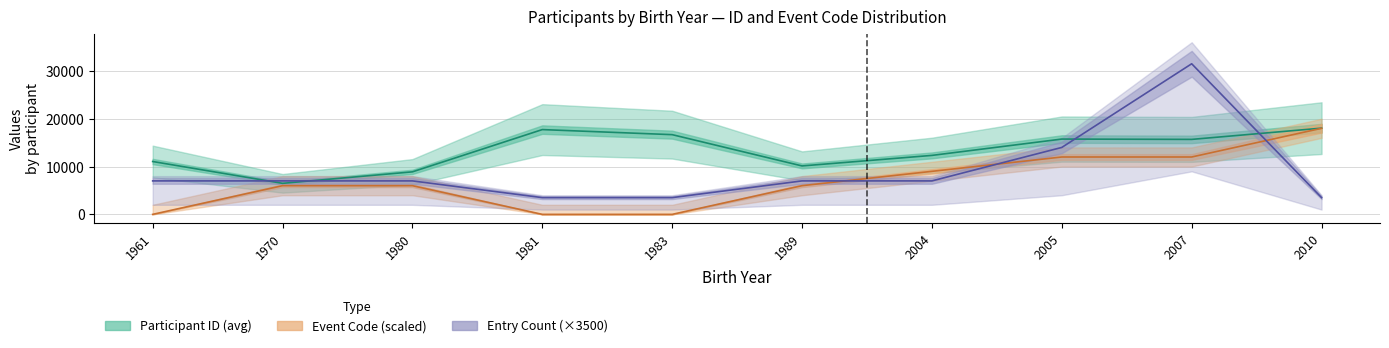

Reading left to right, transcribe all the data shown in this chart.

Participant ID (avg): 1961=11057.0	1970=6489.0	1980=8893.0	1981=17732.0	1983=16672.0	1989=10131.0	2004=12334.0	2005=15750.5	2007=15680.8	2010=18034.0
Event Code (scaled): 1961=0.0	1970=6000.0	1980=6000.0	1981=0.0	1983=0.0	1989=6000.0	2004=9000.0	2005=12000.0	2007=12000.0	2010=18000.0
Entry Count (×3500): 1961=7000.0	1970=7000.0	1980=7000.0	1981=3500.0	1983=3500.0	1989=7000.0	2004=7000.0	2005=14000.0	2007=31500.0	2010=3500.0